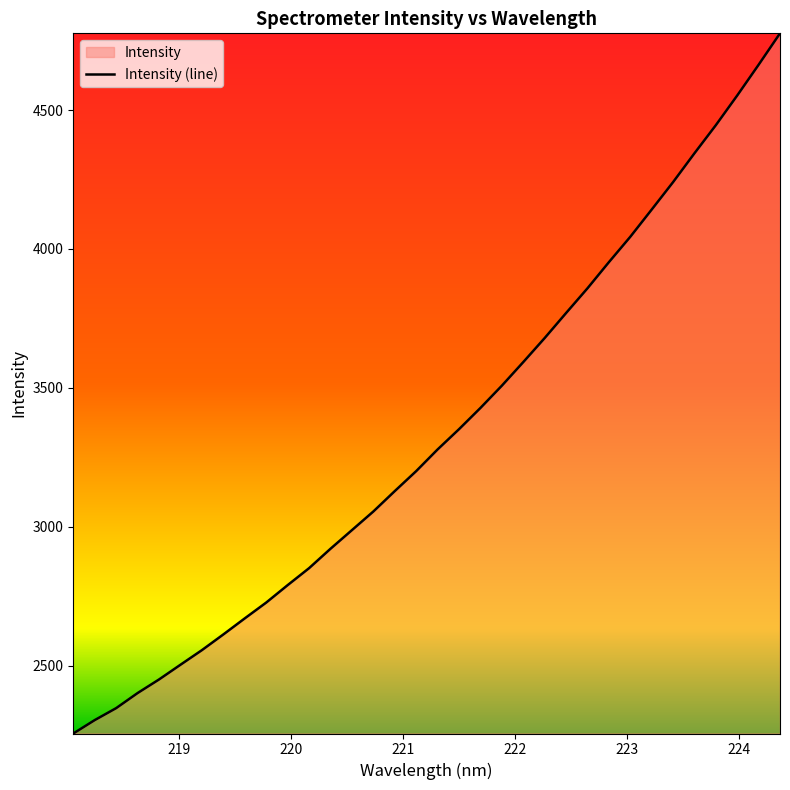

What is the label of the 17th point from the left?

221.1174